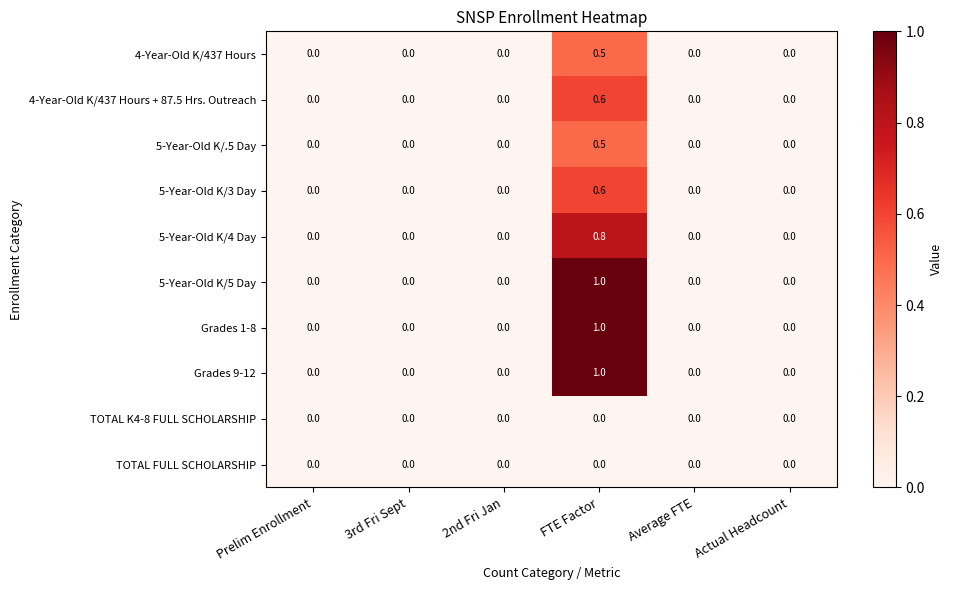

What value does the 5-Year-Old K/4 Day series have at FTE Factor?

0.8